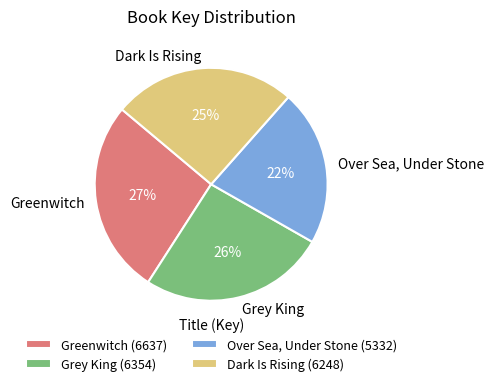

How many segments does this pie chart have?

4